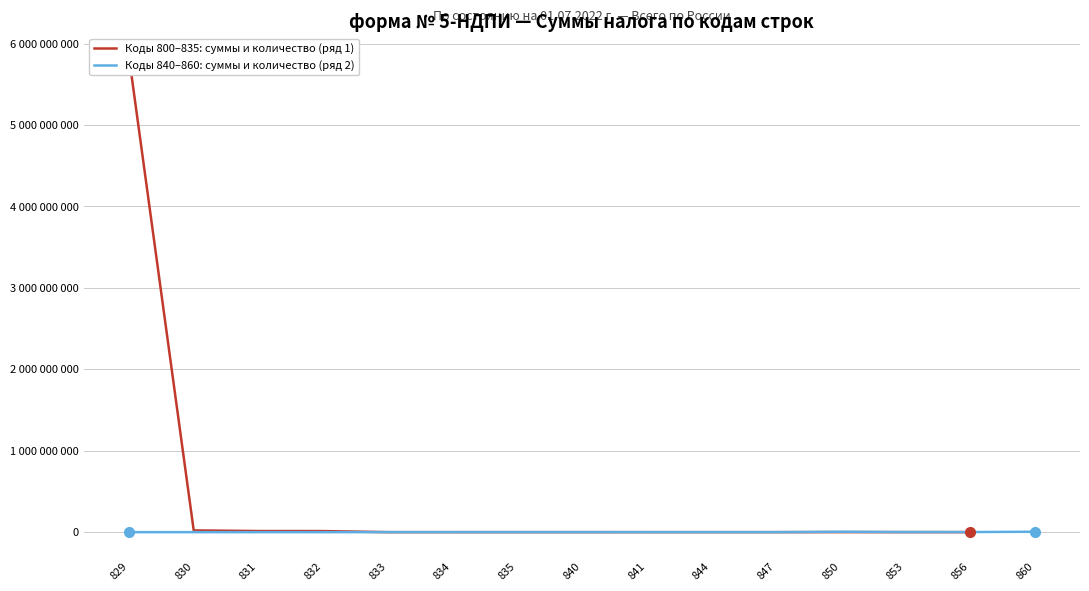

The chart shows a value of 8 at 835. True or false?

False